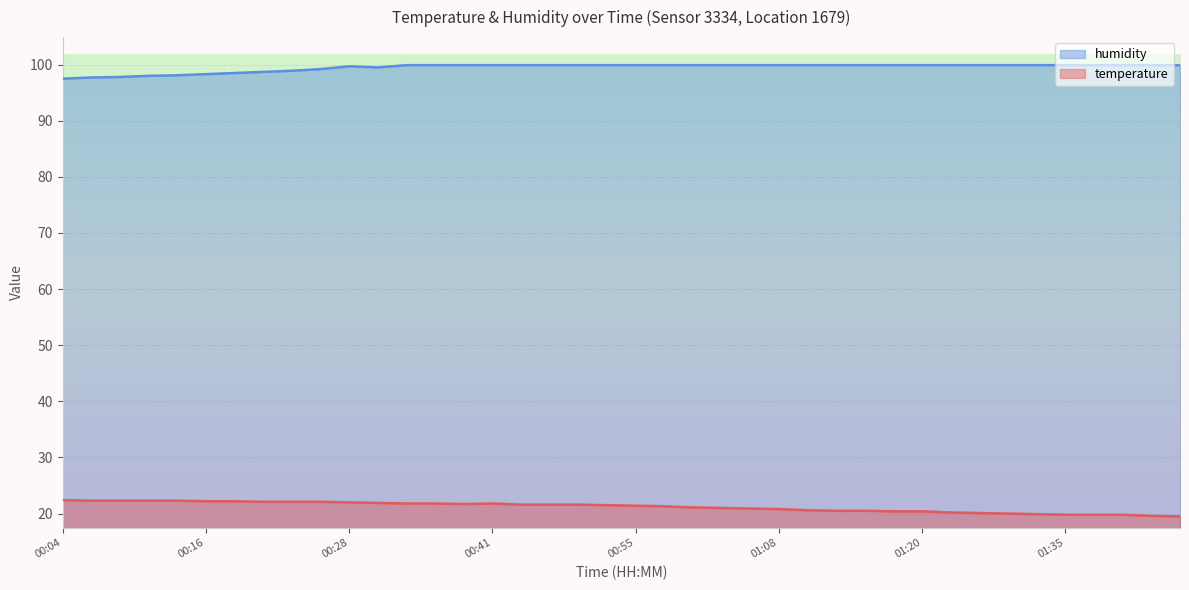

At which category does temperature reach its first local valley?

00:38